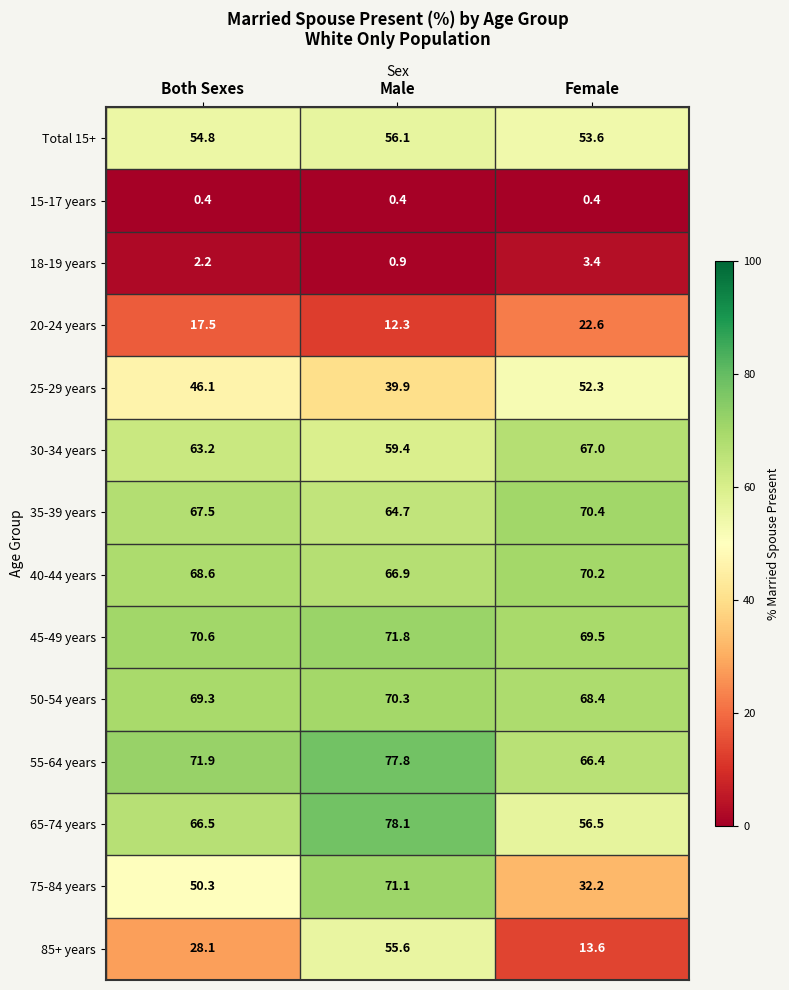

What is the difference between the 75-84 years values at Both Sexes and Male?

20.8